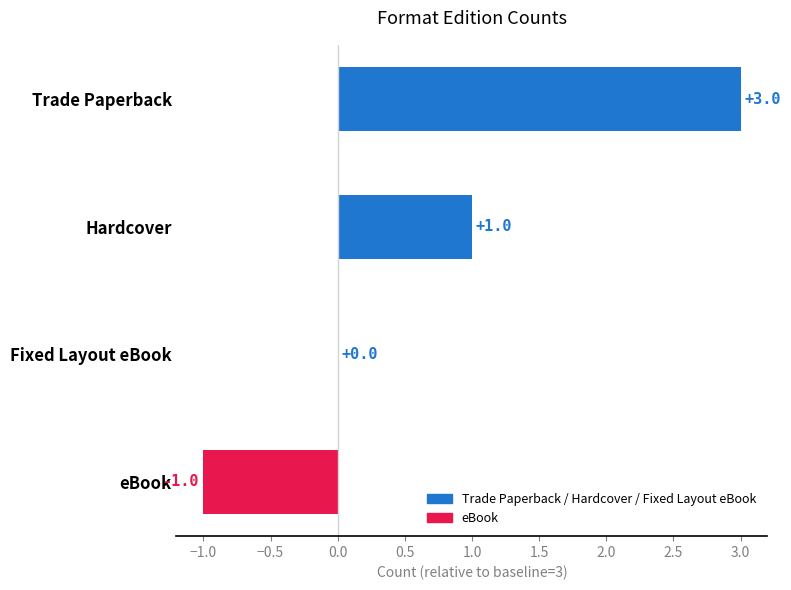

What is the ratio of the value at Trade Paperback to the value at Hardcover?

3.0